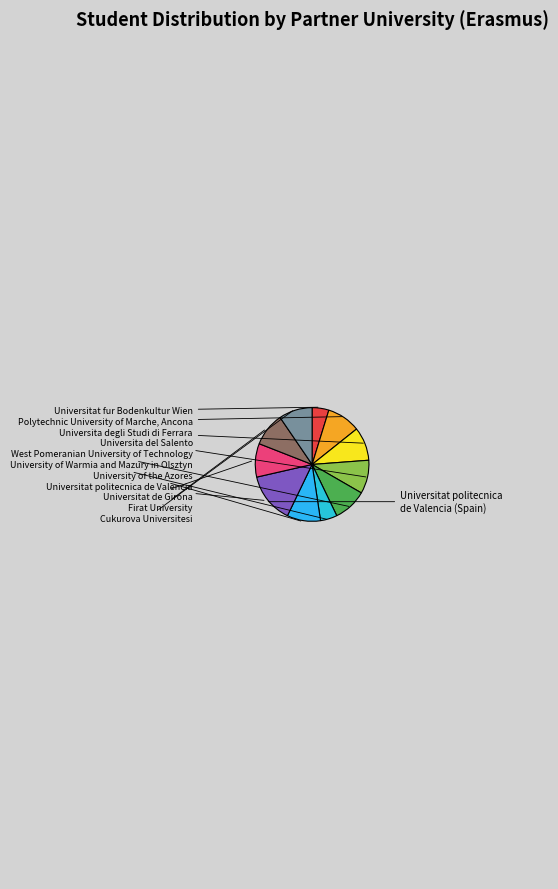

Rank the categories by value from lowest to highest.

Universitat fur Bodenkultur Wien, University of Warmia and Mazury in Olsztyn, Polytechnic University of Marche, Ancona, Universita degli Studi di Ferrara, Universita del Salento, West Pomeranian University of Technology, University of the Azores, Universitat de Girona, Firat University, Cukurova Universitesi, Universitat politecnica de Valencia